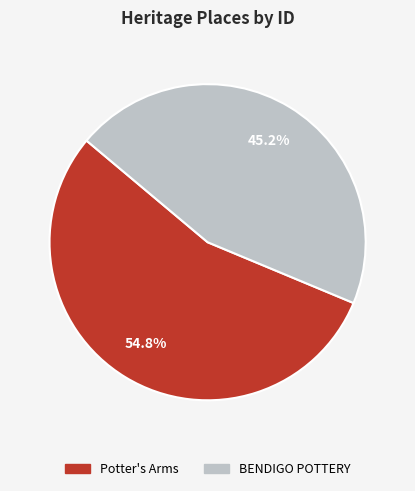

Is it true that BENDIGO POTTERY is 51% of the pie?

False